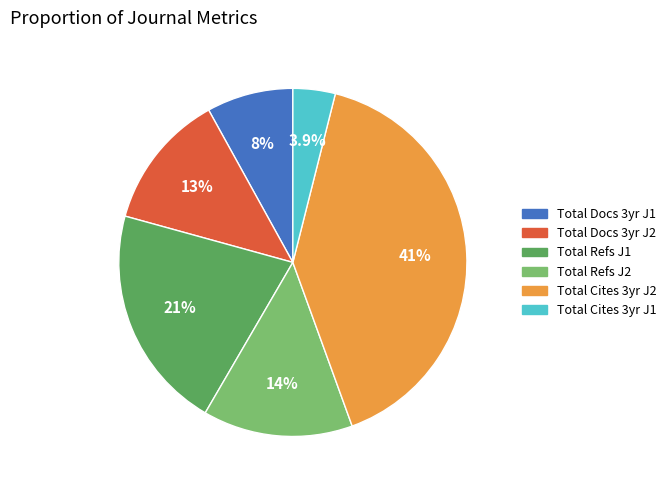

Which slice is the smallest?

Total Cites 3yr J1